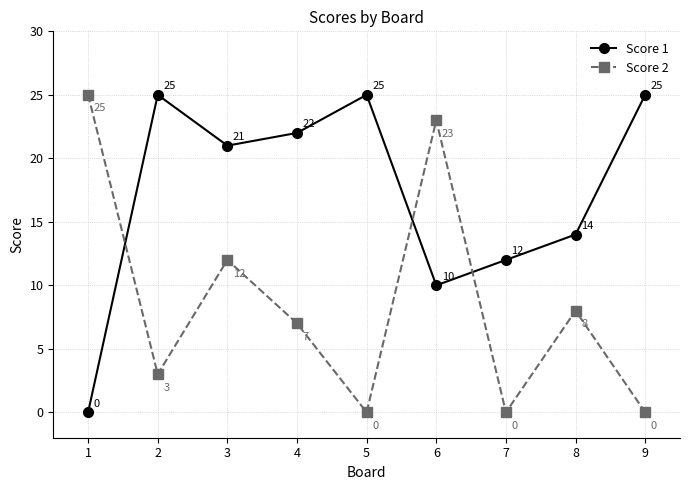

Is it true that Score 2 equals 0 at 5?

True